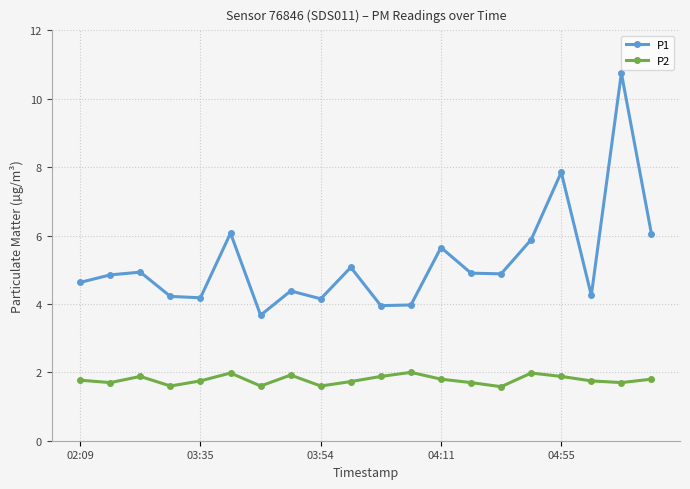

True or false: P2 and P1 intersect in this chart.

False